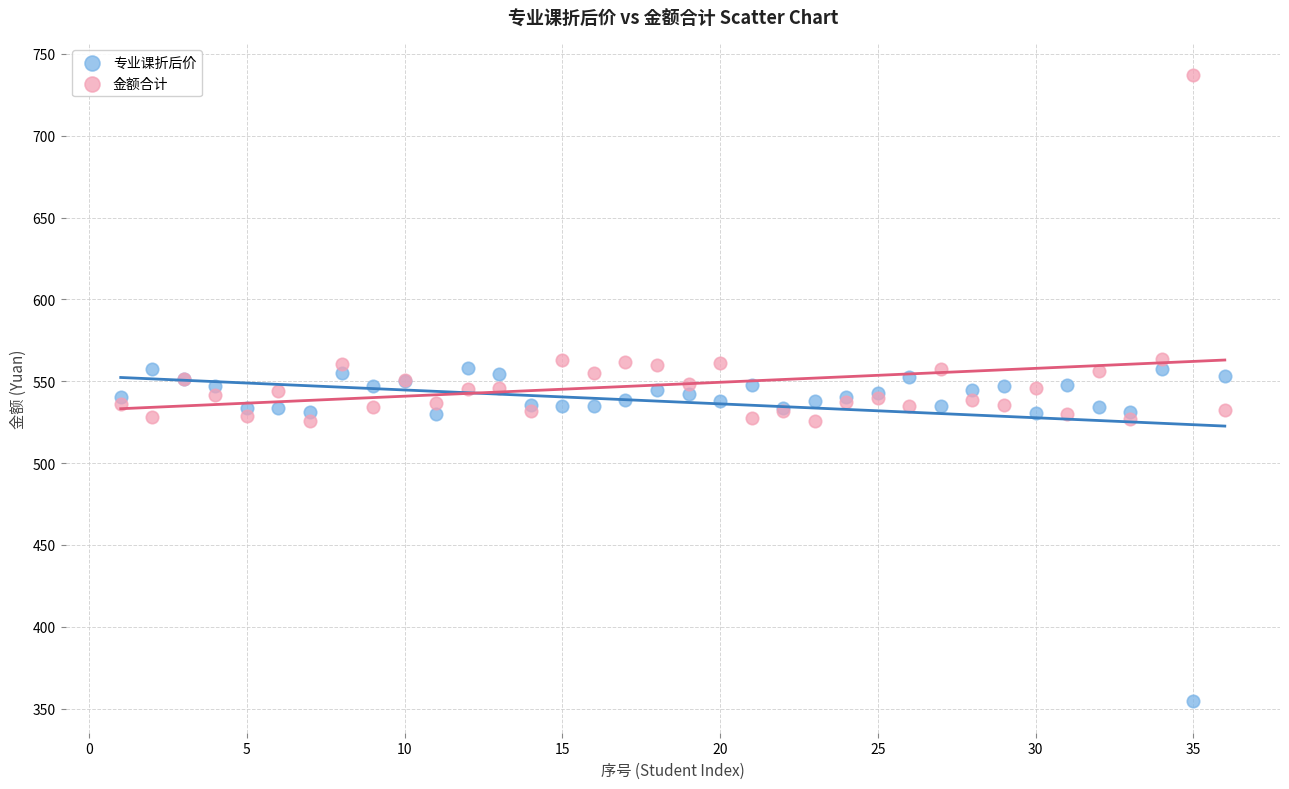

What is the X range (max minus min) for the scatter plot?

35.0